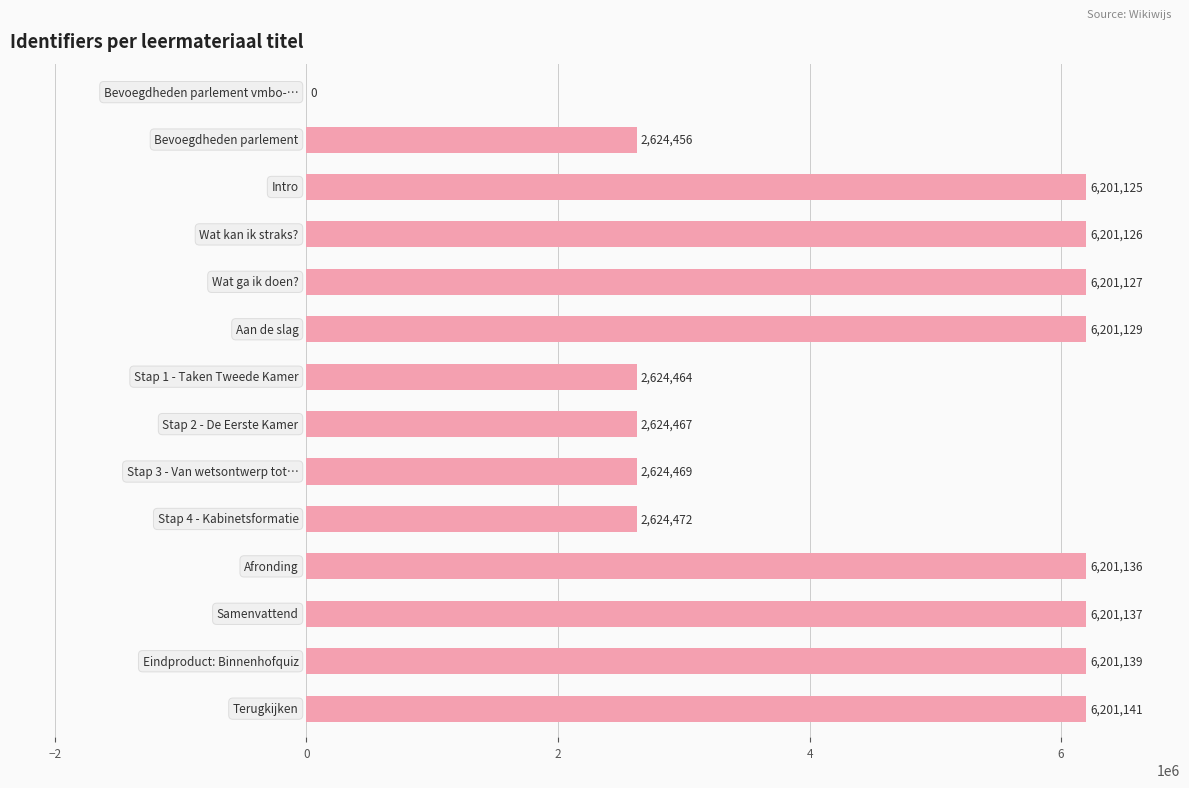

How many values are above zero?

13